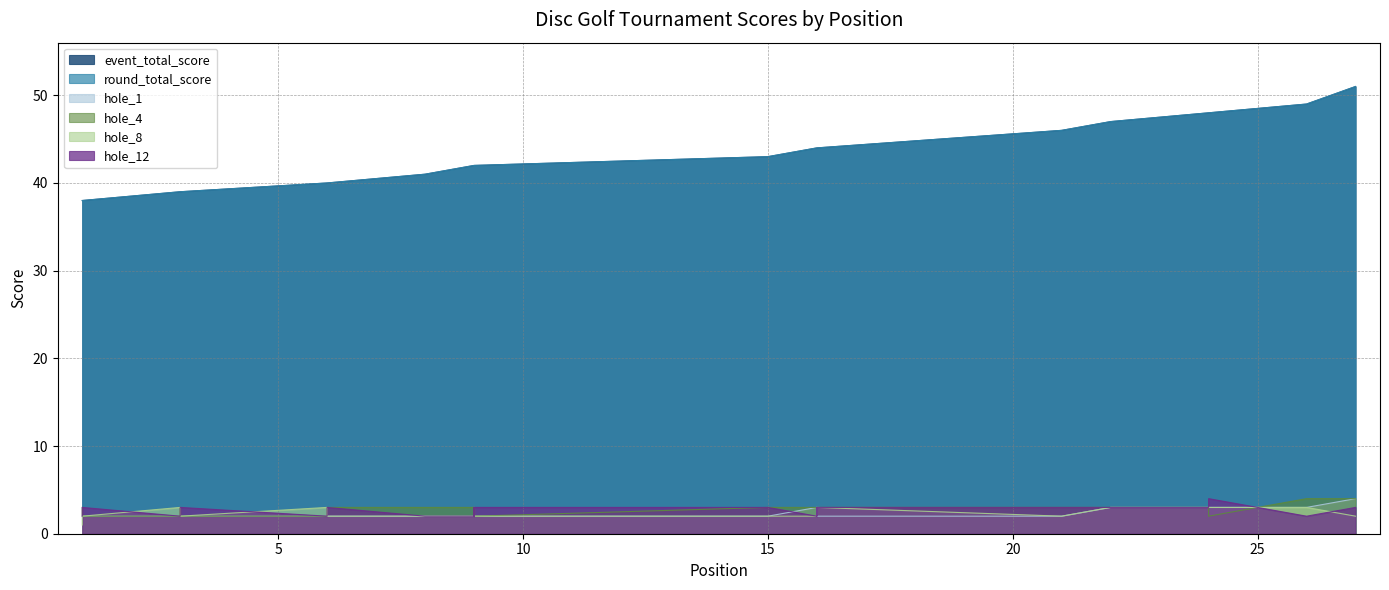

What is the total value across all series at 22?

106